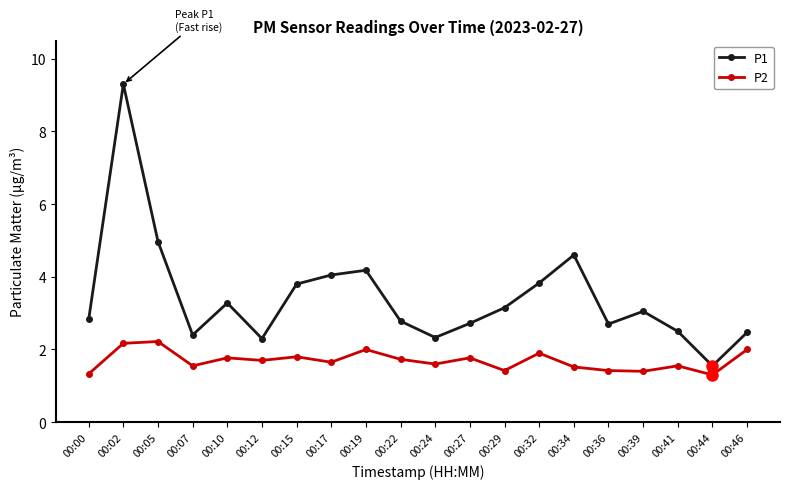

At 00:36, list the series in order from smallest to largest.

P2, P1